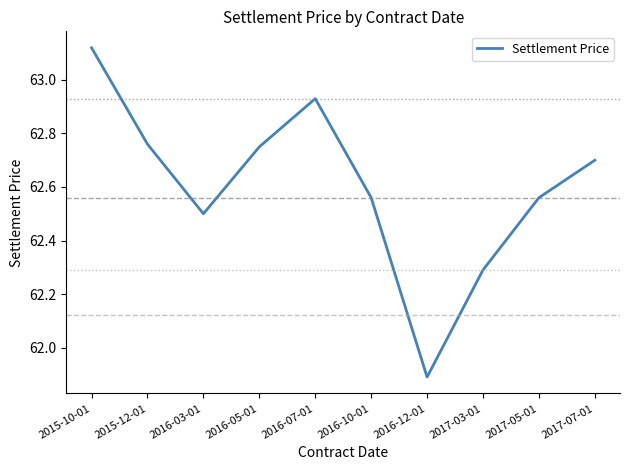

Count the number of categories in the chart.

10